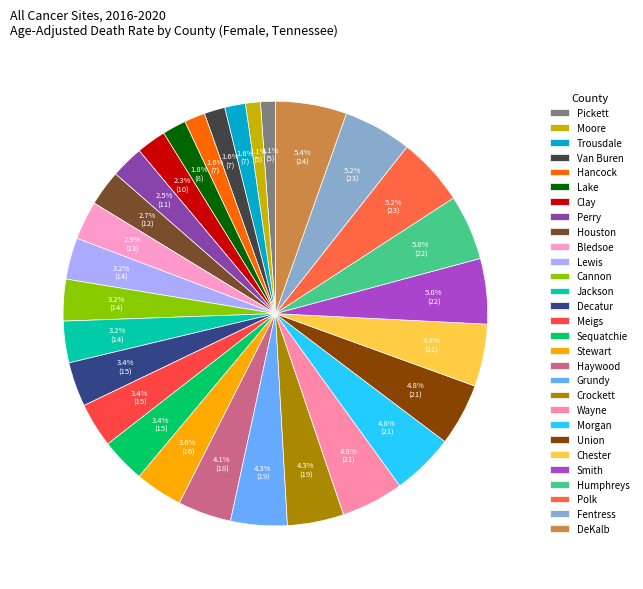

To the nearest percent, what percentage of the pie is Haywood?

4%